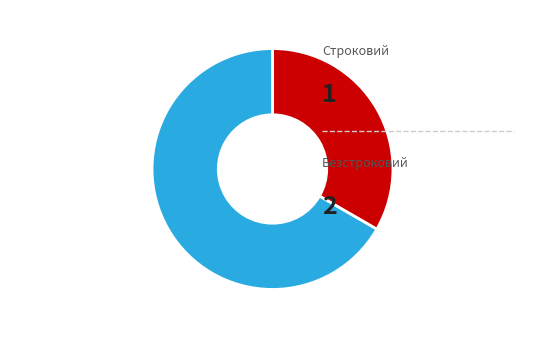

Is there any slice that represents more than half of the pie?

Yes